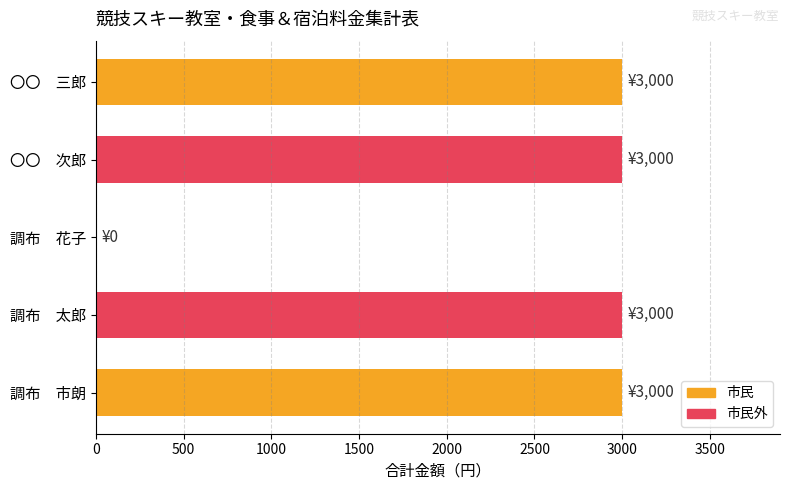

What is the change in value from 調布　市朗 to 調布　花子?

-3000